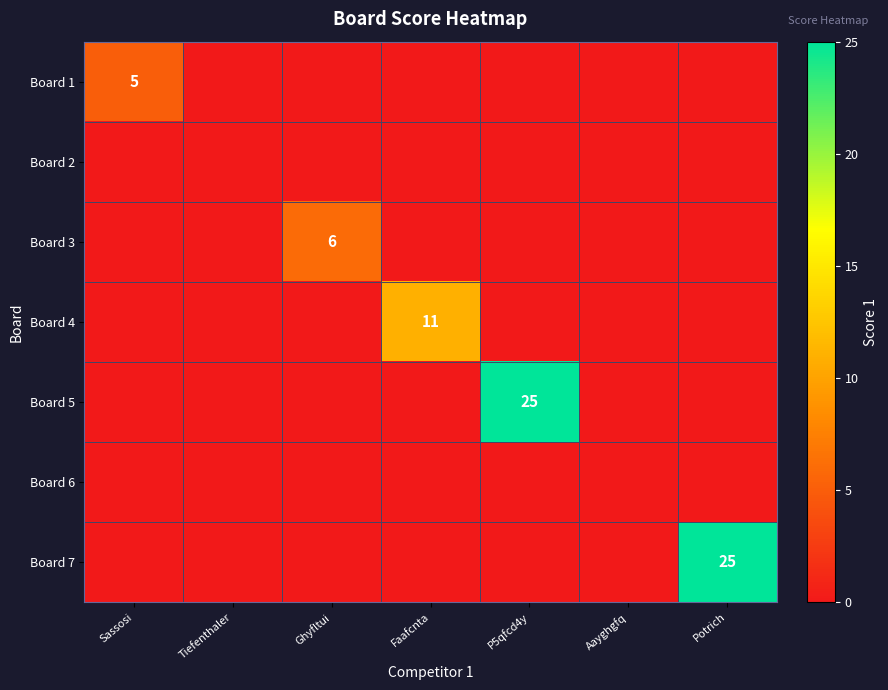

What is the difference between the Board 4 values at Faafcnta and Potrich?

11